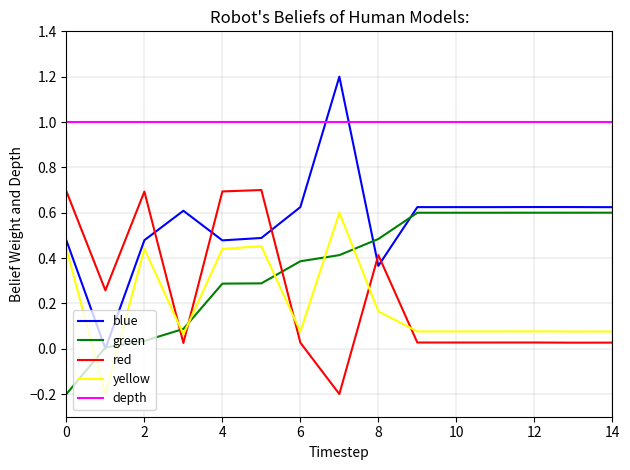

Which series has the largest range (max minus min)?

blue